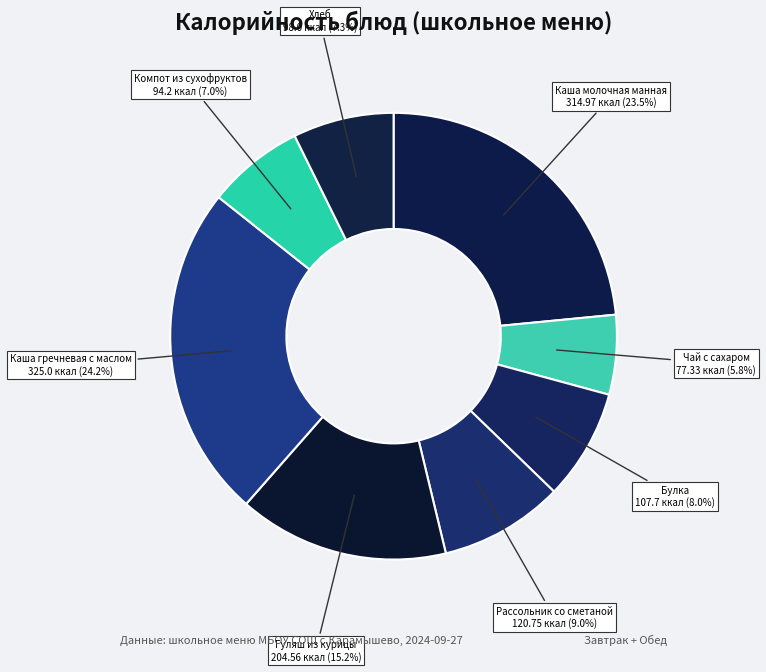

To the nearest percent, what is the difference between the largest and smallest slice percentages?

18%